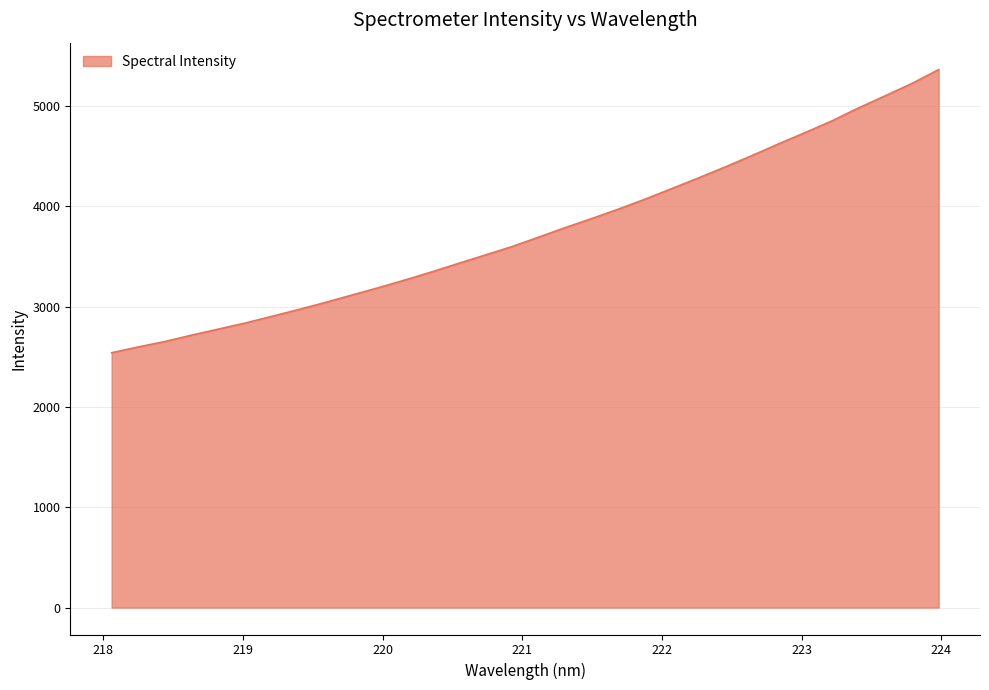

Does the chart display data point markers on the line(s)?

No